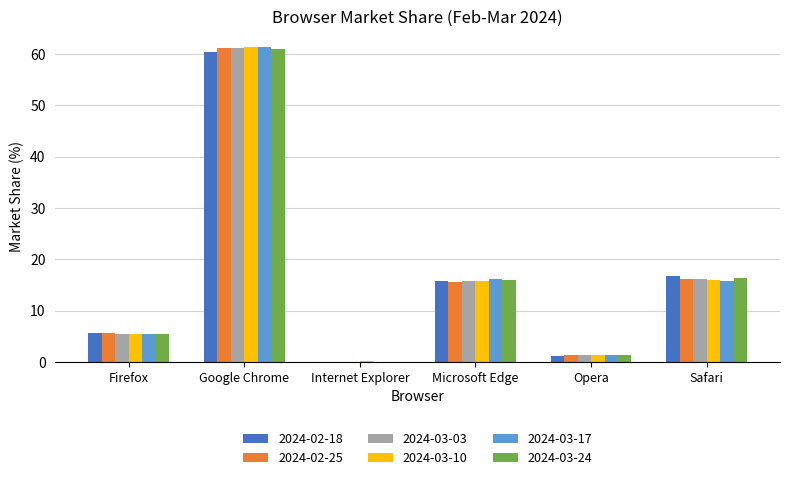

The value of 2024-02-18 at Safari is 11.5. True or false?

False